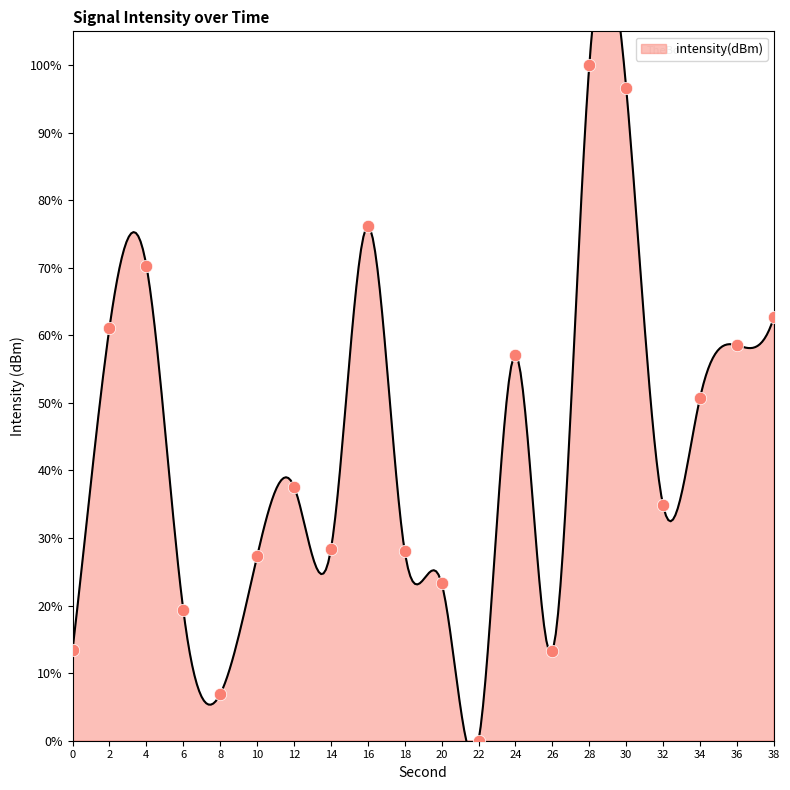

Between 16 and 28, which is larger?

28